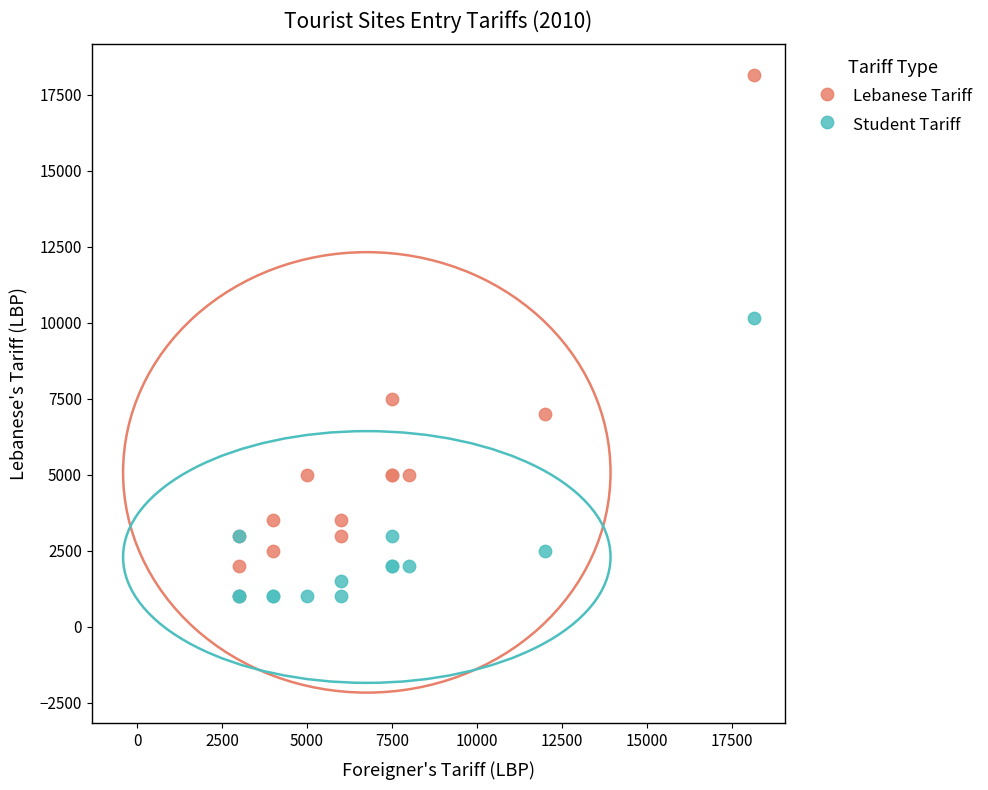

Across all series, what Y value is closest to 9575?

10175